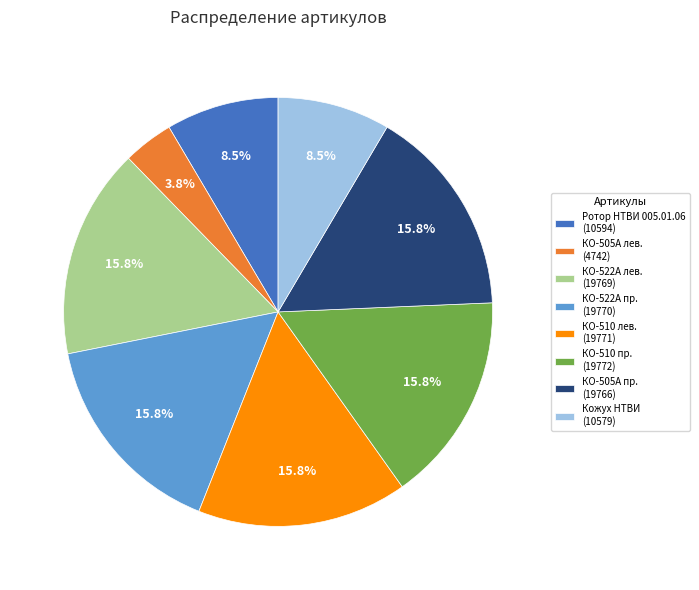

Does КО-505А лев. (4742) account for over 50% of the chart?

No